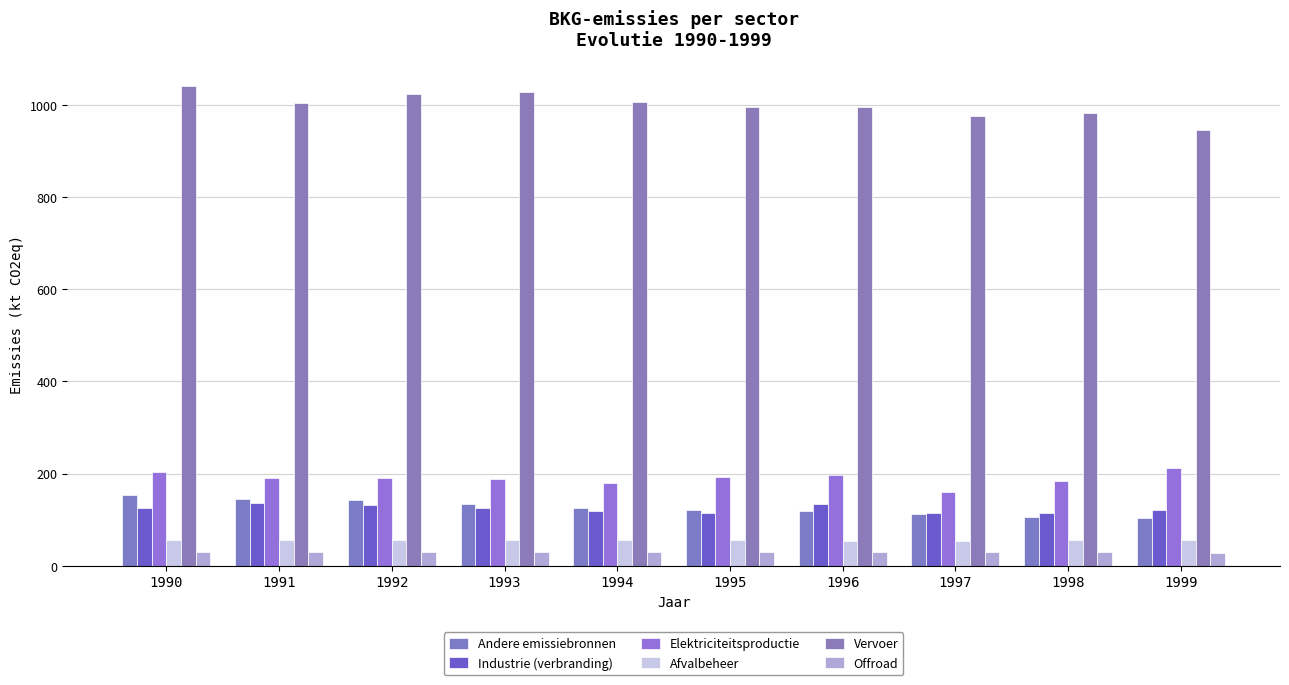

Rank the series at 1996 from highest to lowest value.

Vervoer, Elektriciteitsproductie, Industrie (verbranding), Andere emissiebronnen, Afvalbeheer, Offroad